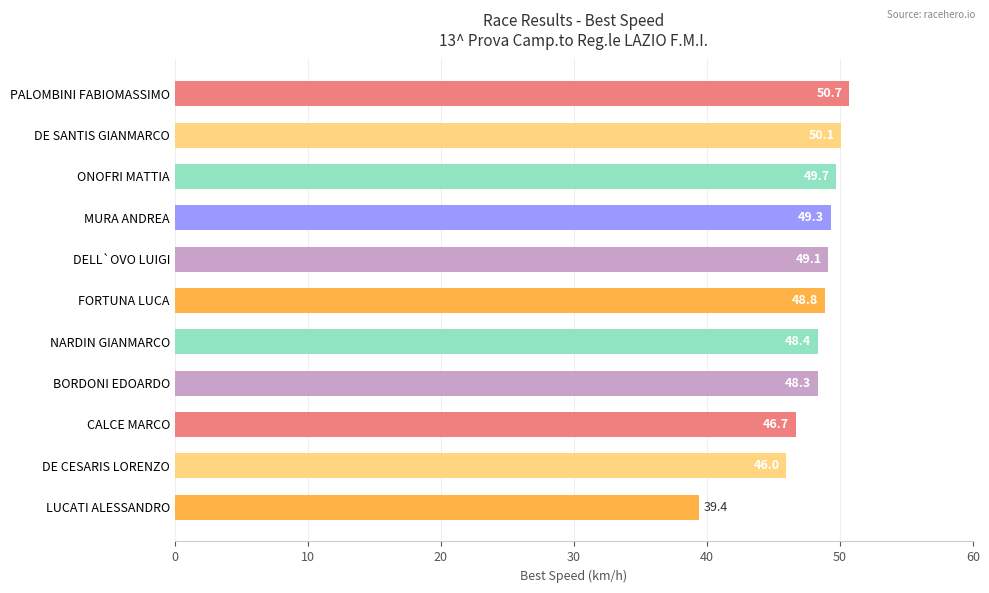

Approximately how many times larger is the value at FORTUNA LUCA compared to CALCE MARCO?

1.0